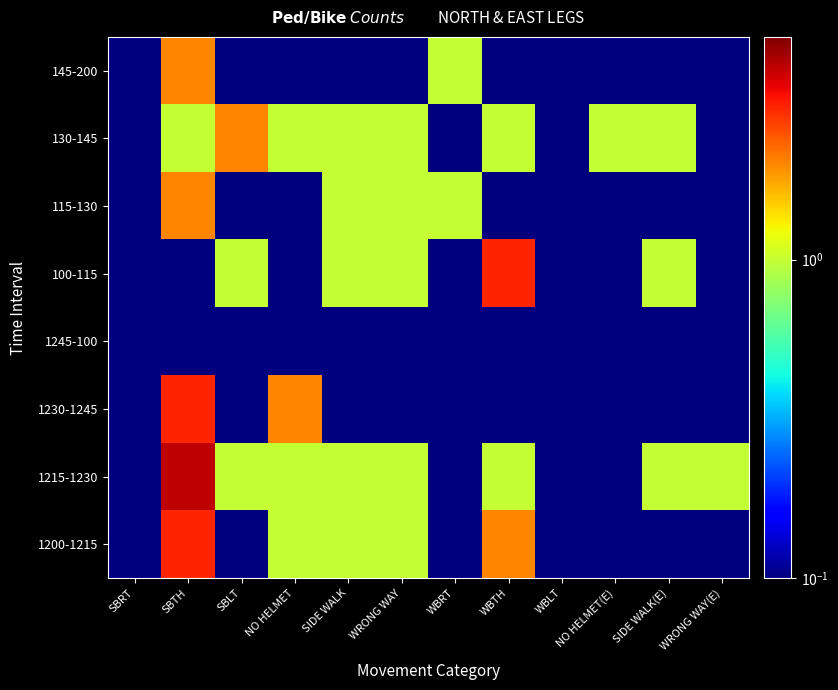

Reading left to right, list all the values displayed in this chart.

1200-1215: SBRT=0.1	SBTH=3.0	SBLT=0.1	NO HELMET=1.0	SIDE WALK=1.0	WRONG WAY=1.0	WBRT=0.1	WBTH=2.0	WBLT=0.1	NO HELMET(E)=0.1	SIDE WALK(E)=0.1	WRONG WAY(E)=0.1
1215-1230: SBRT=0.1	SBTH=4.0	SBLT=1.0	NO HELMET=1.0	SIDE WALK=1.0	WRONG WAY=1.0	WBRT=0.1	WBTH=1.0	WBLT=0.1	NO HELMET(E)=0.1	SIDE WALK(E)=1.0	WRONG WAY(E)=1.0
1230-1245: SBRT=0.1	SBTH=3.0	SBLT=0.1	NO HELMET=2.0	SIDE WALK=0.1	WRONG WAY=0.1	WBRT=0.1	WBTH=0.1	WBLT=0.1	NO HELMET(E)=0.1	SIDE WALK(E)=0.1	WRONG WAY(E)=0.1
1245-100: SBRT=0.1	SBTH=0.1	SBLT=0.1	NO HELMET=0.1	SIDE WALK=0.1	WRONG WAY=0.1	WBRT=0.1	WBTH=0.1	WBLT=0.1	NO HELMET(E)=0.1	SIDE WALK(E)=0.1	WRONG WAY(E)=0.1
100-115: SBRT=0.1	SBTH=0.1	SBLT=1.0	NO HELMET=0.1	SIDE WALK=1.0	WRONG WAY=1.0	WBRT=0.1	WBTH=3.0	WBLT=0.1	NO HELMET(E)=0.1	SIDE WALK(E)=1.0	WRONG WAY(E)=0.1
115-130: SBRT=0.1	SBTH=2.0	SBLT=0.1	NO HELMET=0.1	SIDE WALK=1.0	WRONG WAY=1.0	WBRT=1.0	WBTH=0.1	WBLT=0.1	NO HELMET(E)=0.1	SIDE WALK(E)=0.1	WRONG WAY(E)=0.1
130-145: SBRT=0.1	SBTH=1.0	SBLT=2.0	NO HELMET=1.0	SIDE WALK=1.0	WRONG WAY=1.0	WBRT=0.1	WBTH=1.0	WBLT=0.1	NO HELMET(E)=1.0	SIDE WALK(E)=1.0	WRONG WAY(E)=0.1
145-200: SBRT=0.1	SBTH=2.0	SBLT=0.1	NO HELMET=0.1	SIDE WALK=0.1	WRONG WAY=0.1	WBRT=1.0	WBTH=0.1	WBLT=0.1	NO HELMET(E)=0.1	SIDE WALK(E)=0.1	WRONG WAY(E)=0.1